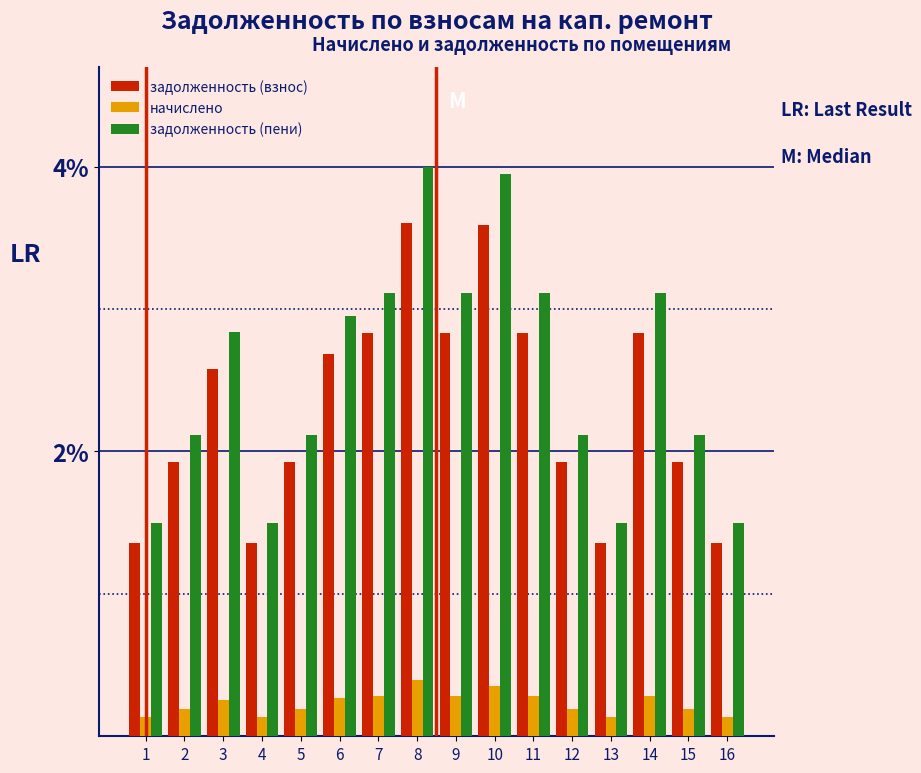

What is the maximum value for задолженность (взнос)?

3.6